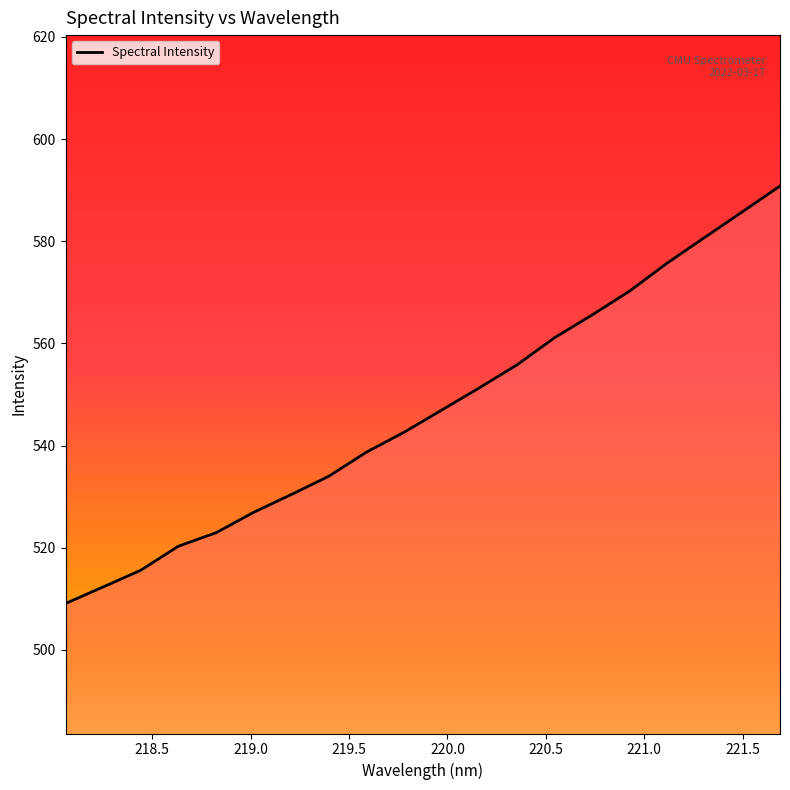

What is the maximum value shown in the chart?

590.8